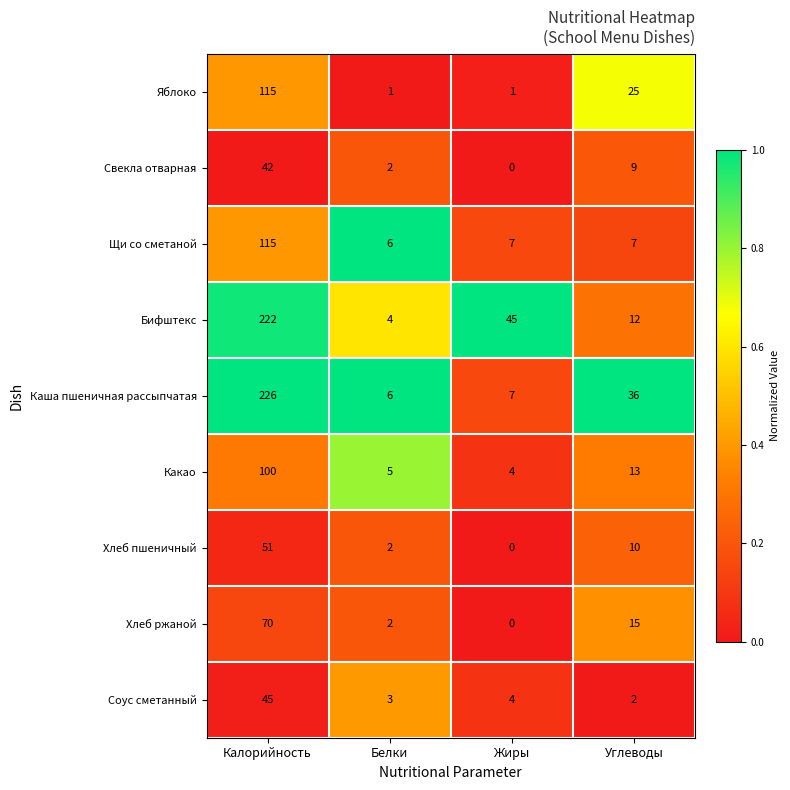

What is the difference between the maximum and minimum values in the Свекла отварная series?

42